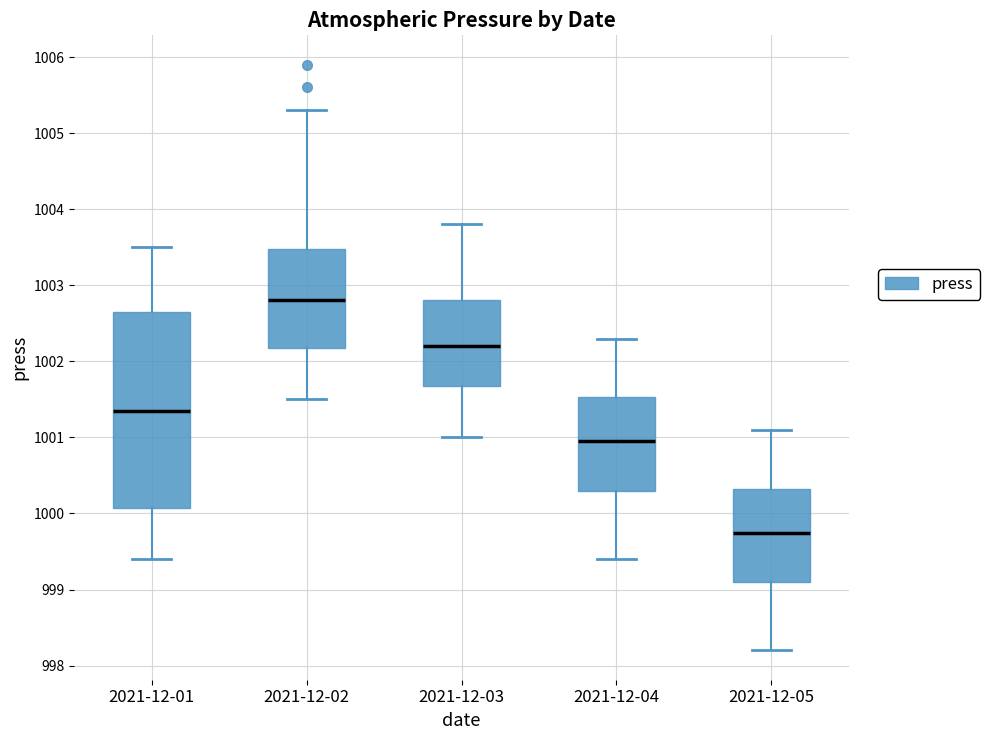

Reading left to right, read every box against the y-axis: the position of its median line, the range the box covers, and the ends of its whiskers. The values are not printed on the chart, so give them approximately, as read against the axis.

2021-12-01: median 1001.4, box 1000.1 to 1002.7, whiskers 999.4 to 1003.5
2021-12-02: median 1002.8, box 1002.2 to 1003.5, whiskers 1001.5 to 1005.3
2021-12-03: median 1002.2, box 1001.7 to 1002.8, whiskers 1001.0 to 1003.8
2021-12-04: median 1001.0, box 1000.3 to 1001.5, whiskers 999.4 to 1002.3
2021-12-05: median 999.8, box 999.1 to 1000.3, whiskers 998.2 to 1001.1